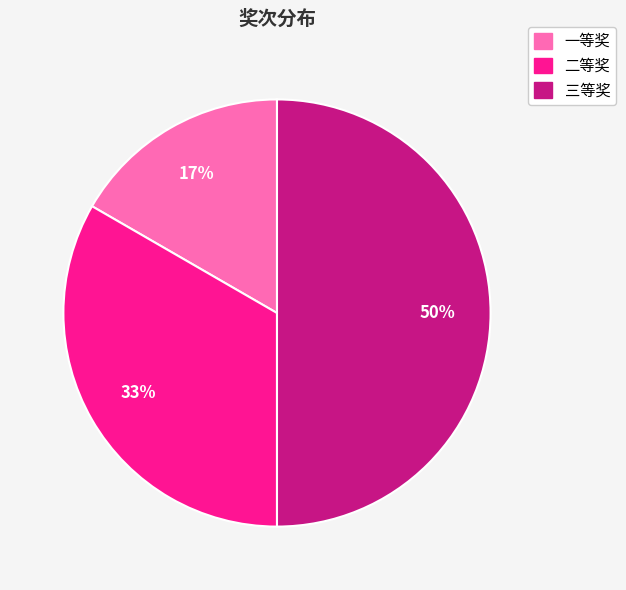

Combined, do 二等奖 and 三等奖 account for over 50%?

Yes